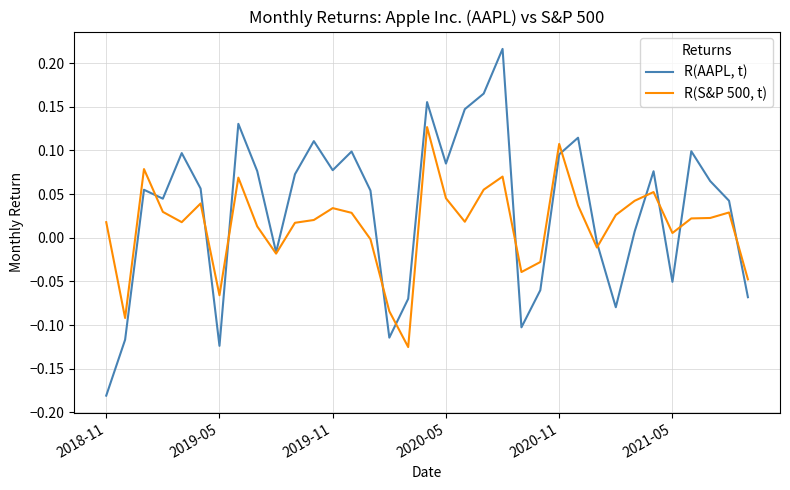

Which series has the largest total across all categories?

R(AAPL, t)